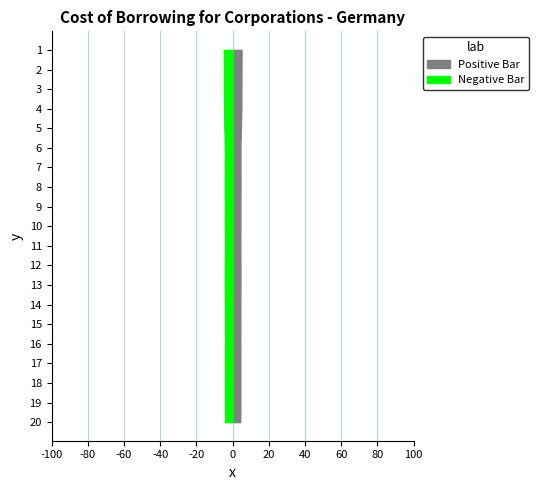

Reading left to right, extract all data points from this chart.

2003-01=4.9	2003-02=4.8	2003-03=4.8	2003-04=4.8	2003-05=4.5	2003-06=4.3	2003-07=4.3	2003-08=4.3	2003-09=4.3	2003-10=4.3	2003-11=4.2	2003-12=4.3	2004-01=4.3	2004-02=4.2	2004-03=4.2	2004-04=4.2	2004-05=4.2	2004-06=4.2	2004-07=4.2	2004-08=4.2